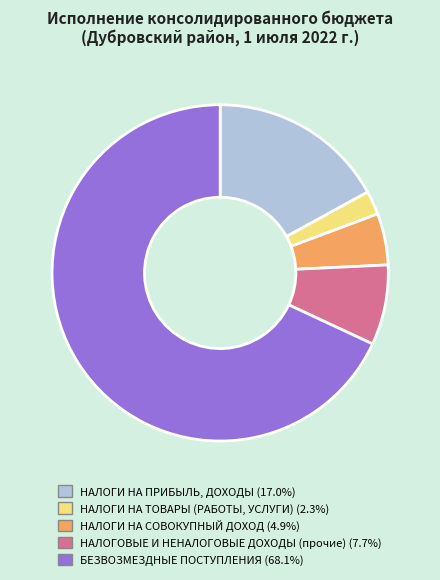

Which slice represents more than half of the pie?

БЕЗВОЗМЕЗДНЫЕ ПОСТУПЛЕНИЯ